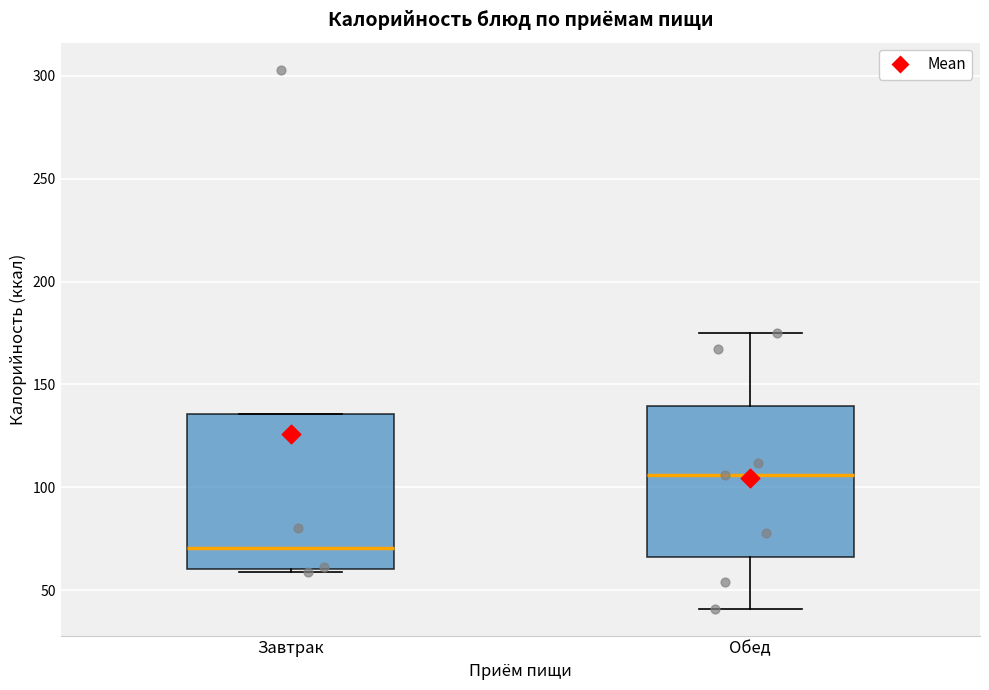

Which box's median line is the highest?

Обед